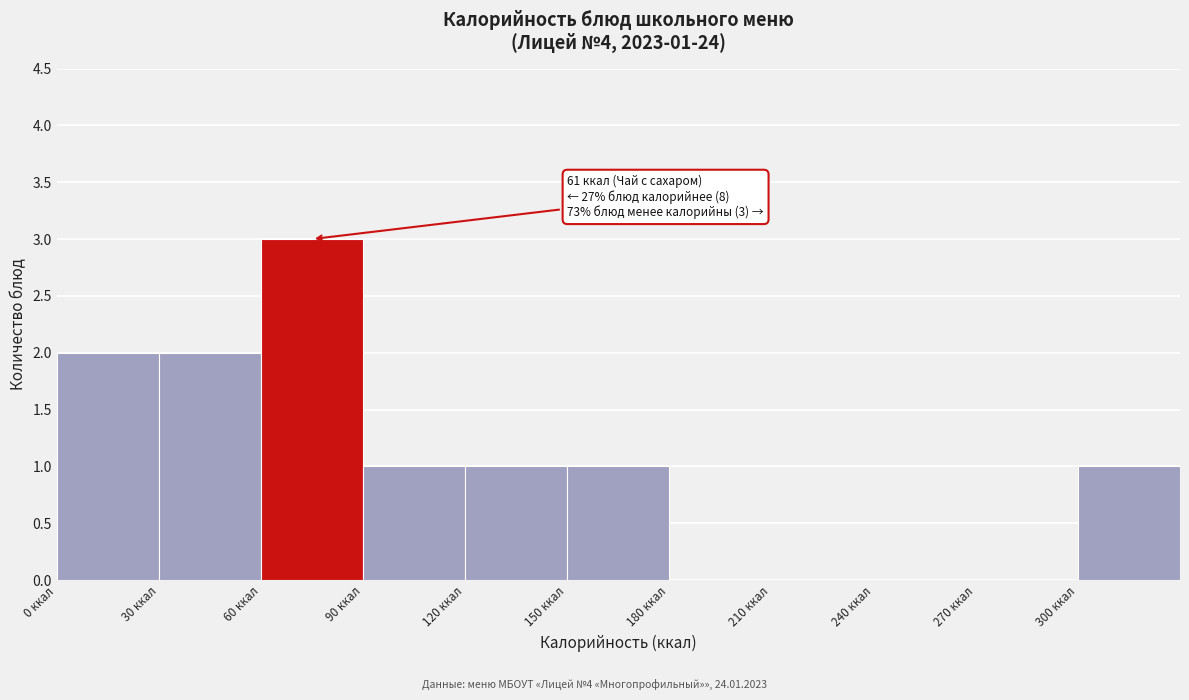

Over which range of the x-axis is the bar tallest?

60 to 90